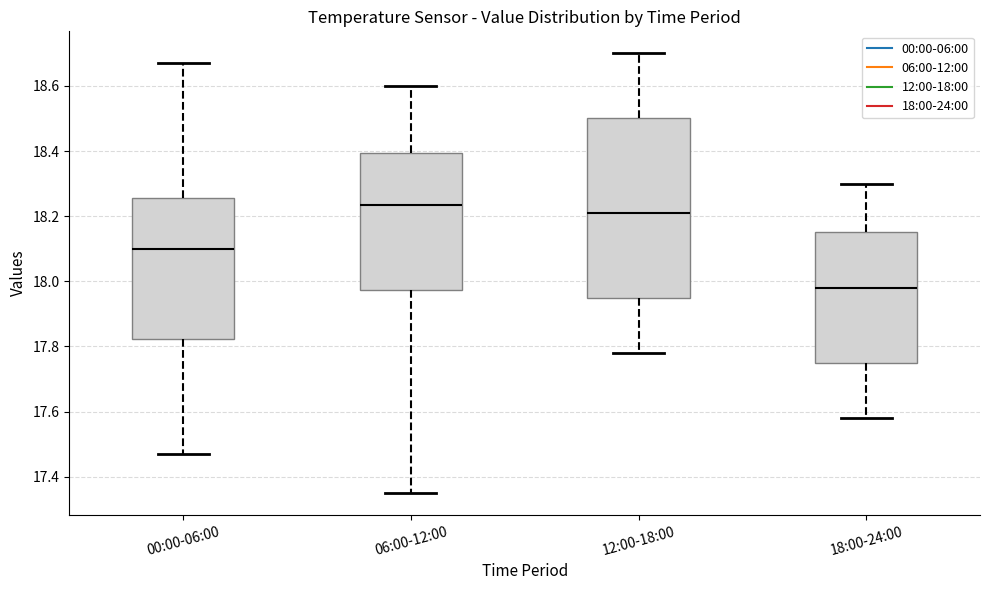

Where does the median line of the box for 18:00-24:00 sit on the y-axis? The values are not printed on the chart, so give them approximately, as read against the axis.

17.98